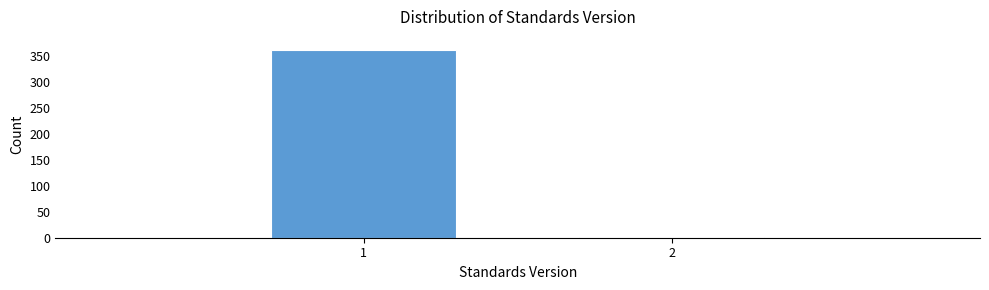

Reading left to right, transcribe all the data shown in this chart.

361	2